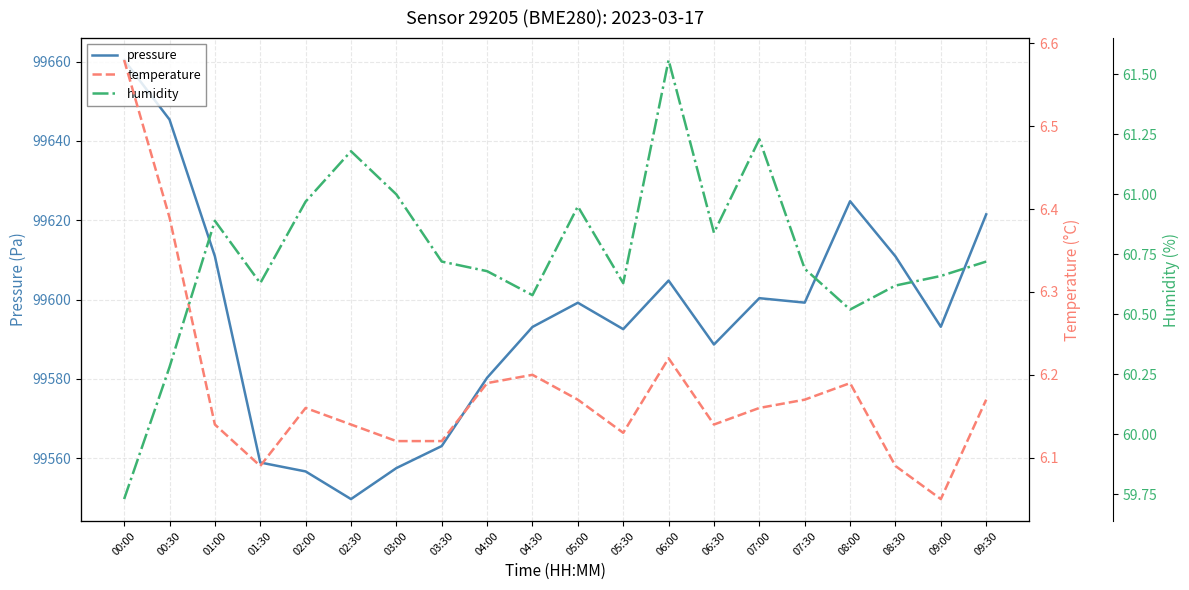

Reading right to left, transcribe all the data shown in this chart.

pressure: 09:30=99621.5	09:00=99593.1	08:30=99610.9	08:00=99624.8	07:30=99599.2	07:00=99600.3	06:30=99588.7	06:00=99604.8	05:30=99592.5	05:00=99599.2	04:30=99593.1	04:00=99580.3	03:30=99563.1	03:00=99557.5	02:30=99549.7	02:00=99556.7	01:30=99558.9	01:00=99610.9	00:30=99645.4	00:00=99660.4
temperature: 09:30=6.2	09:00=6.0	08:30=6.1	08:00=6.2	07:30=6.2	07:00=6.2	06:30=6.1	06:00=6.2	05:30=6.1	05:00=6.2	04:30=6.2	04:00=6.2	03:30=6.1	03:00=6.1	02:30=6.1	02:00=6.2	01:30=6.1	01:00=6.1	00:30=6.4	00:00=6.6
humidity: 09:30=60.7	09:00=60.7	08:30=60.6	08:00=60.5	07:30=60.7	07:00=61.2	06:30=60.8	06:00=61.6	05:30=60.6	05:00=61.0	04:30=60.6	04:00=60.7	03:30=60.7	03:00=61.0	02:30=61.2	02:00=61.0	01:30=60.6	01:00=60.9	00:30=60.3	00:00=59.7